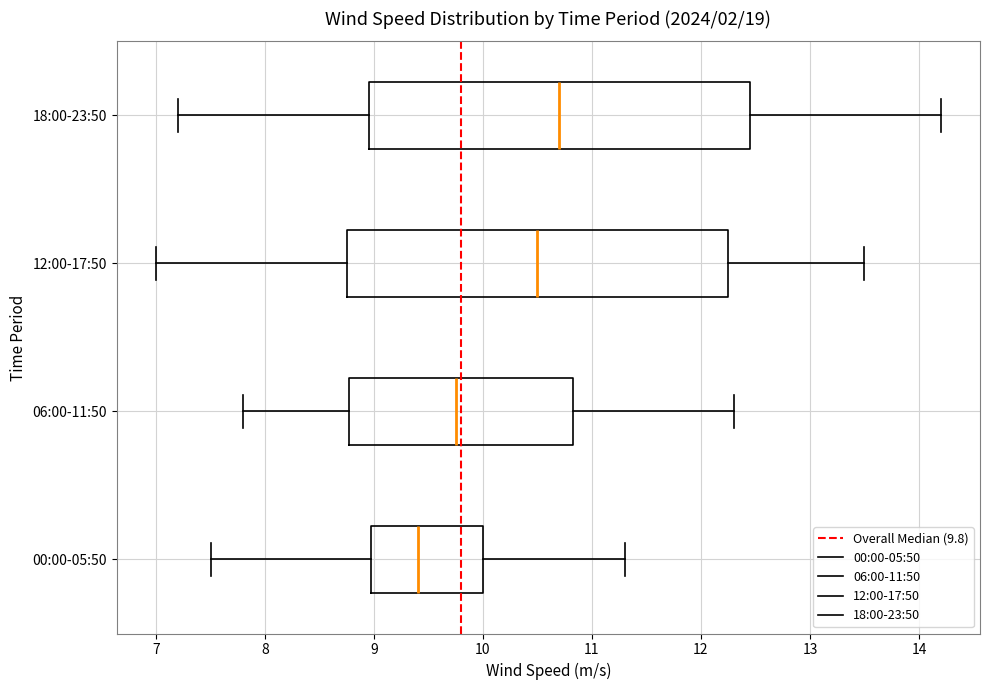

Reading bottom to top, read every box against the x-axis: the position of its median line, the range the box covers, and the ends of its whiskers. The values are not printed on the chart, so give them approximately, as read against the axis.

00:00-05:50: median 9.4, box 9.0 to 10.0, whiskers 7.5 to 11.3
06:00-11:50: median 9.8, box 8.8 to 10.8, whiskers 7.8 to 12.3
12:00-17:50: median 10.5, box 8.8 to 12.3, whiskers 7.0 to 13.5
18:00-23:50: median 10.7, box 9.0 to 12.5, whiskers 7.2 to 14.2